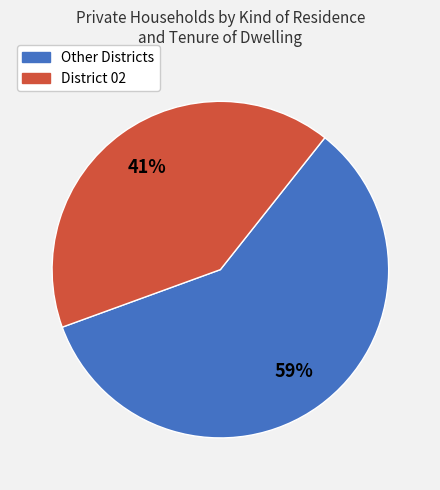

To the nearest percent, what is the average slice percentage?

50%